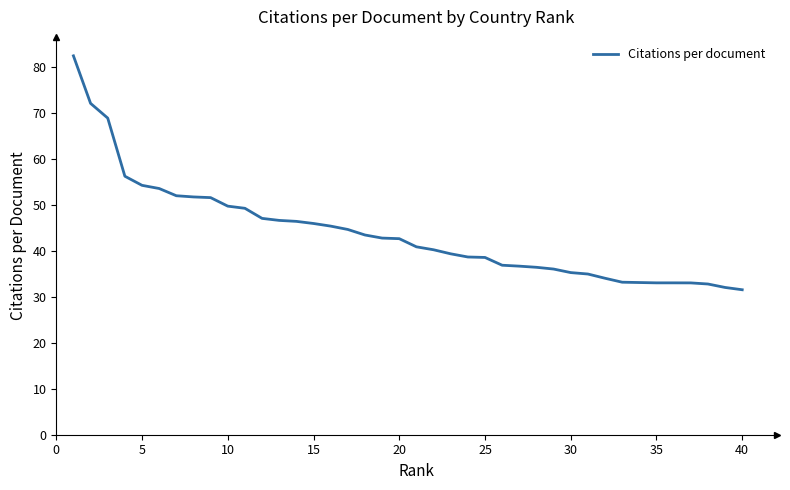

What is the difference between the maximum and minimum values?

50.8